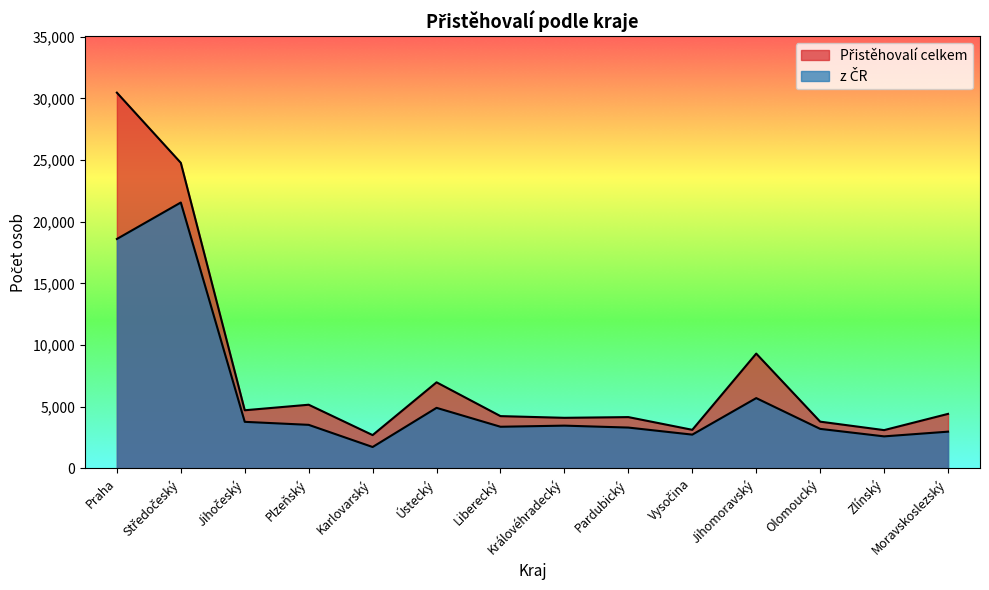

How many interior local peaks does the Přistěhovalí celkem series have?

4